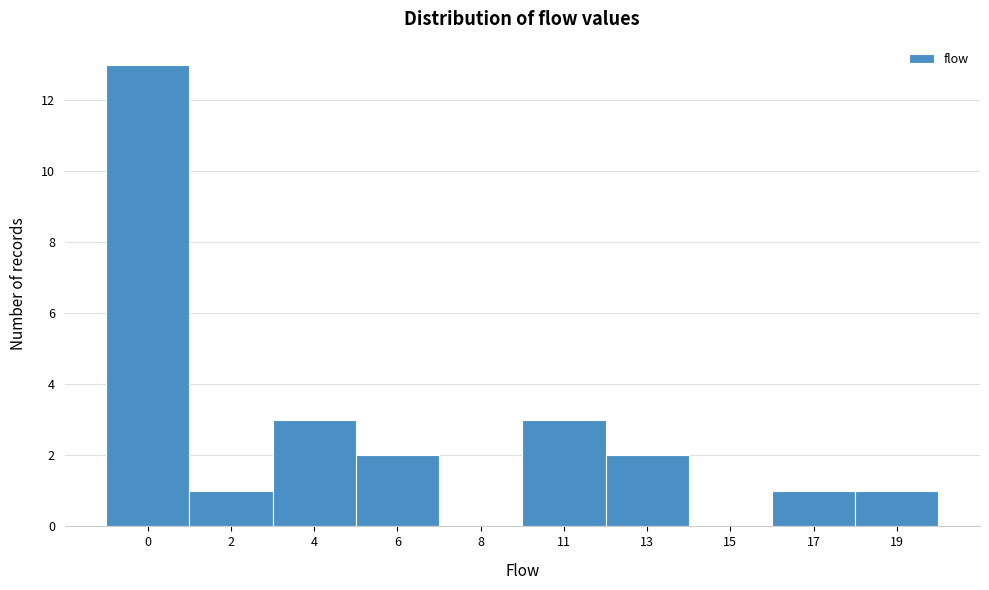

Reading right to left, what are all the values shown in this chart?

19=1	17=1	15=0	13=2	11=3	8=0	6=2	4=3	2=1	0=13